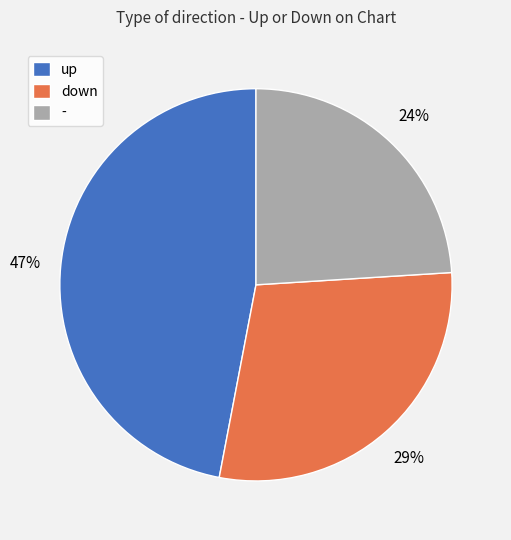

What is the ratio of the value at up to the value at down?

1.6